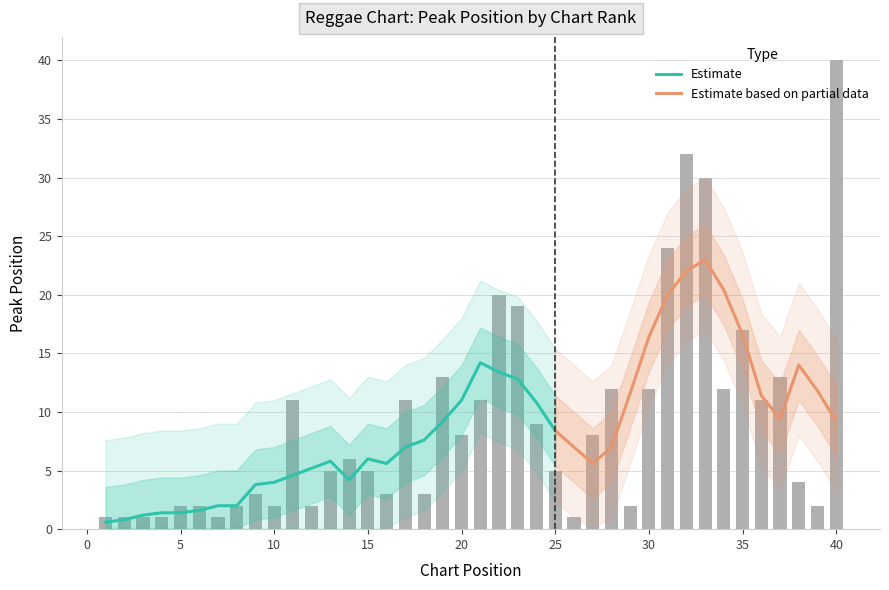

What is the difference between the maximum and minimum values?

39